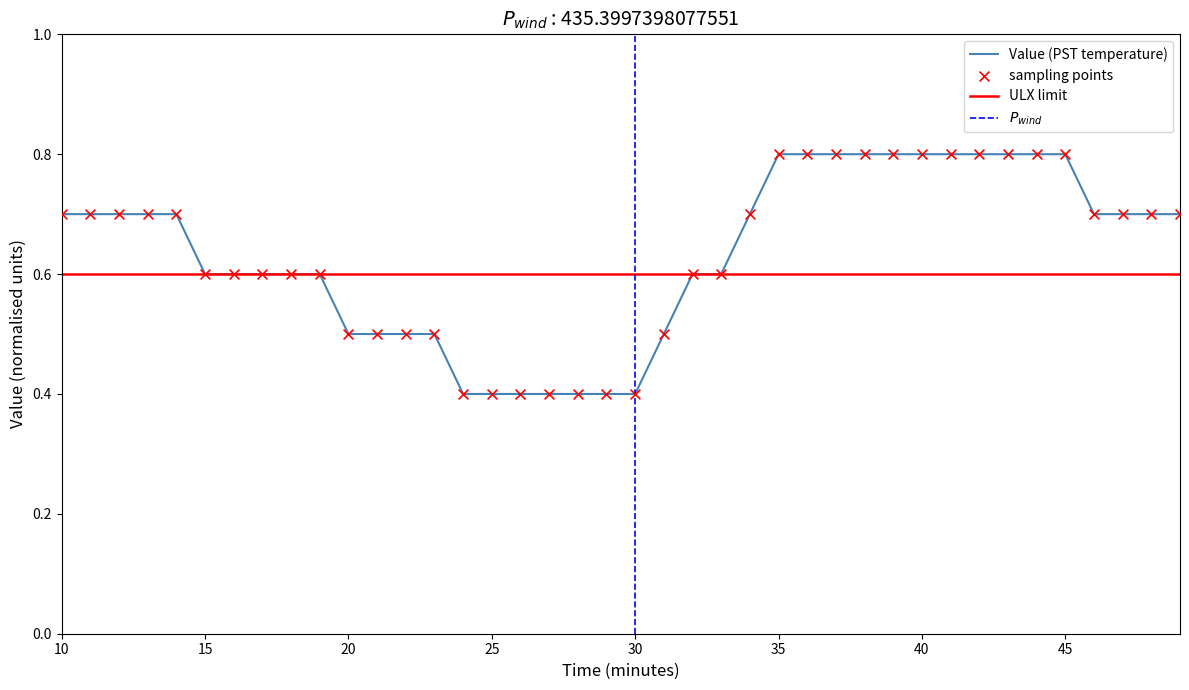

Between 36 and 46, which is larger?

36